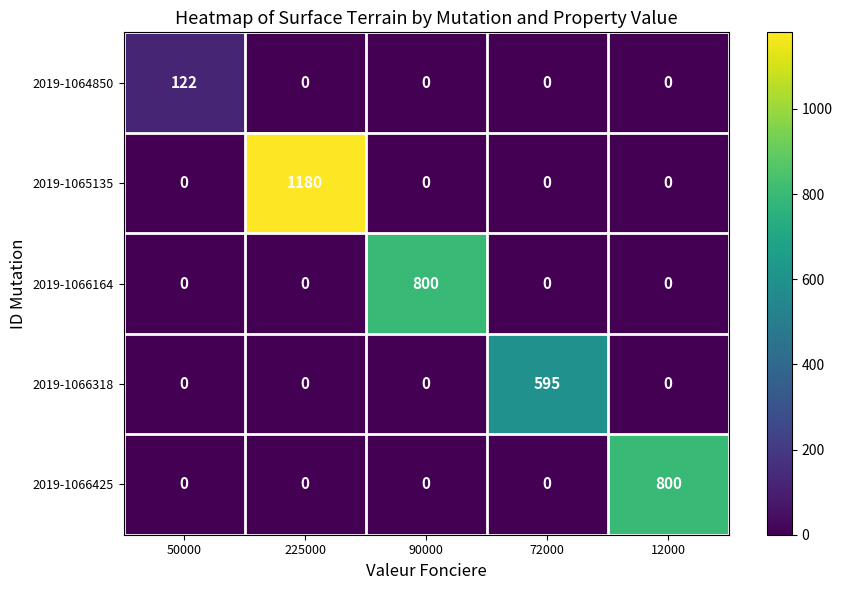

Reading left to right, transcribe all the data shown in this chart.

2019-1064850: 50000=122	225000=0	90000=0	72000=0	12000=0
2019-1065135: 50000=0	225000=1180	90000=0	72000=0	12000=0
2019-1066164: 50000=0	225000=0	90000=800	72000=0	12000=0
2019-1066318: 50000=0	225000=0	90000=0	72000=595	12000=0
2019-1066425: 50000=0	225000=0	90000=0	72000=0	12000=800